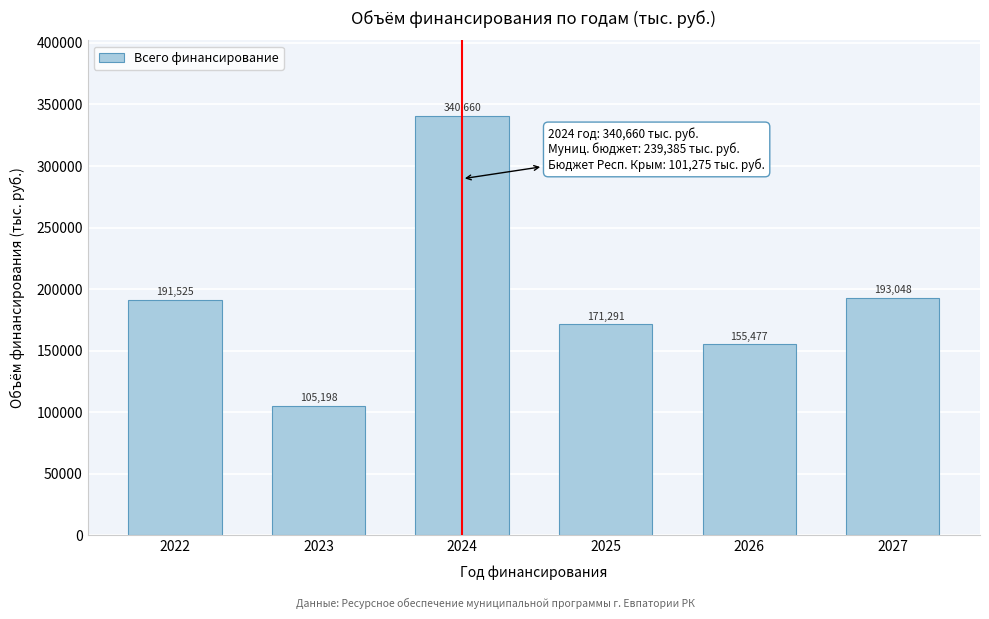

Which label corresponds to the largest value in the chart?

2024